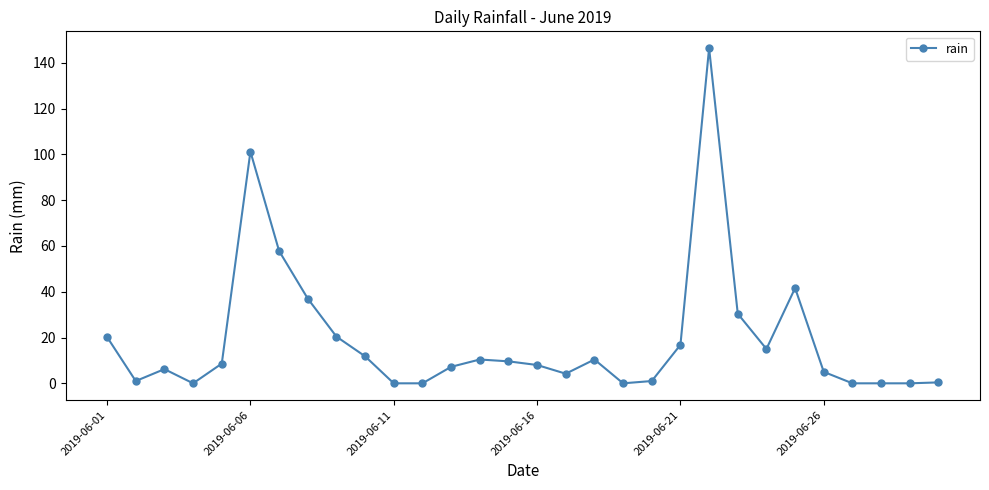

What is the average value?

19.0